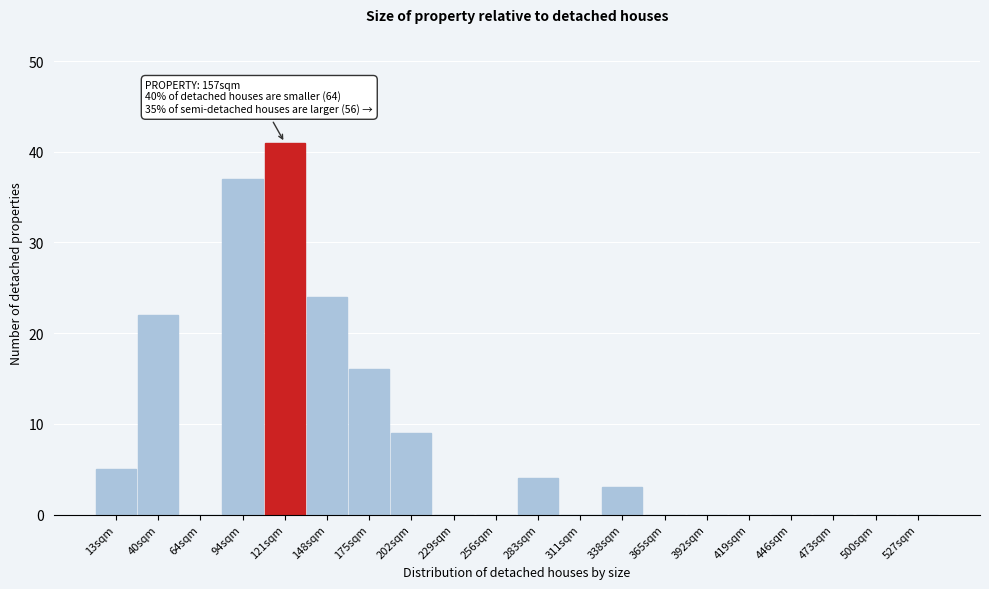

Reading right to left, list all the values displayed in this chart.

527sqm=0	500sqm=0	473sqm=0	446sqm=0	419sqm=0	392sqm=0	365sqm=0	338sqm=3	311sqm=0	283sqm=4	256sqm=0	229sqm=0	202sqm=9	175sqm=16	148sqm=24	121sqm=41	94sqm=37	64sqm=0	40sqm=22	13sqm=5